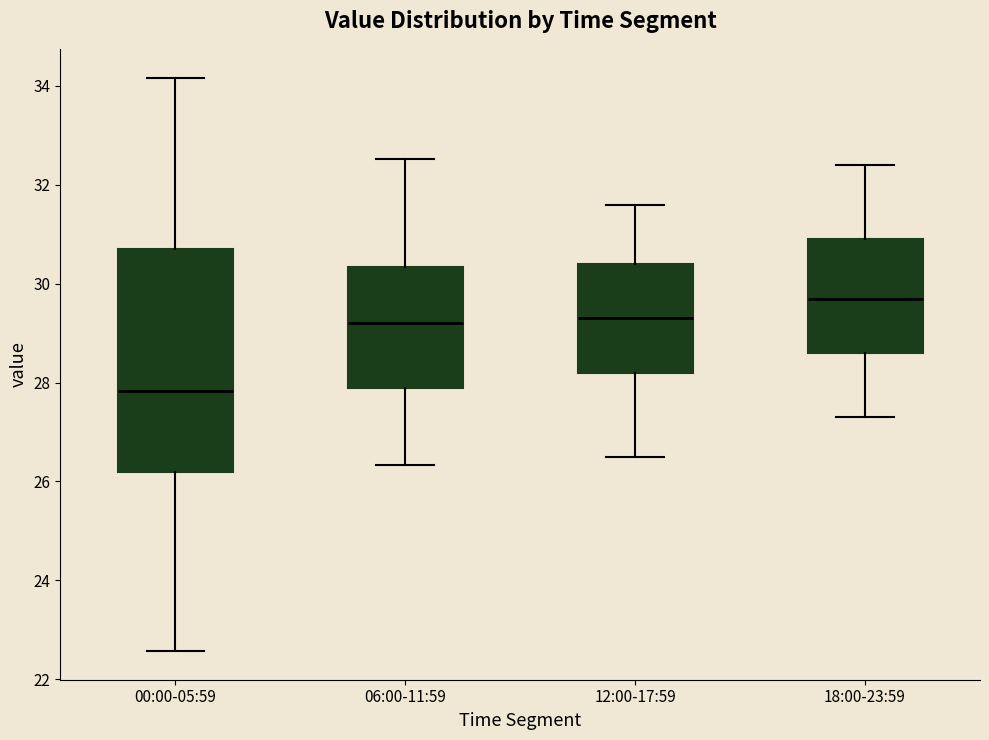

Comparing the boxes themselves (not the whiskers), which one is the tallest?

00:00-05:59